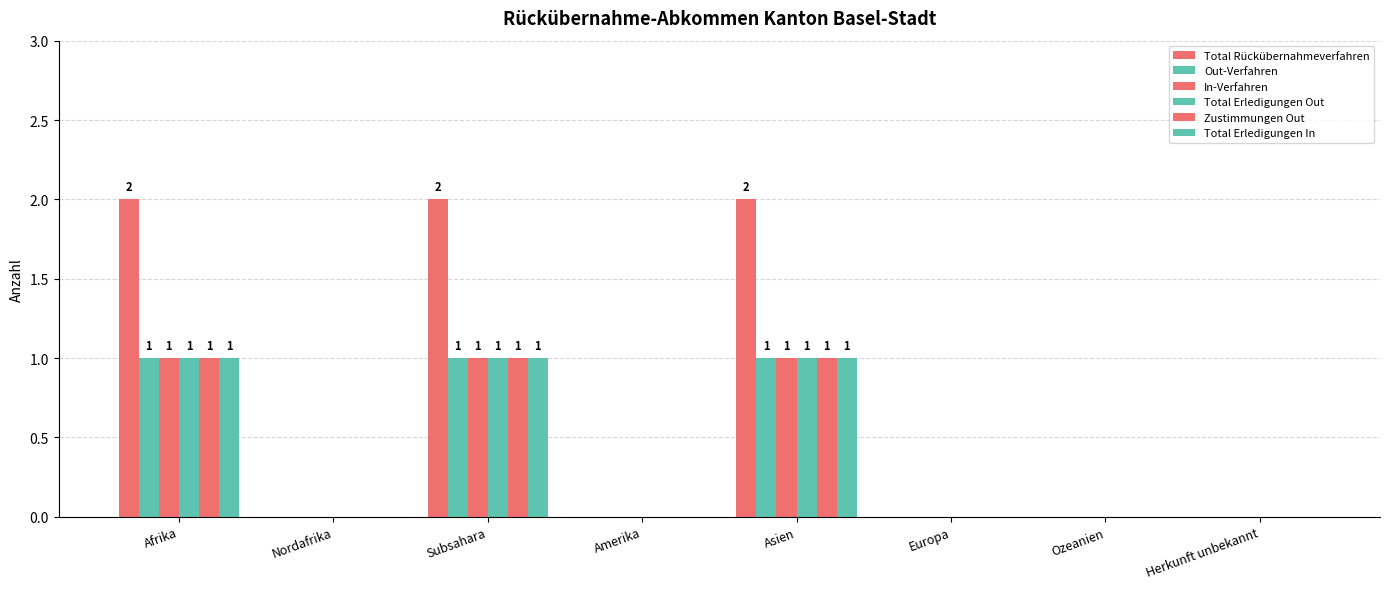

How many series are shown in this chart?

6